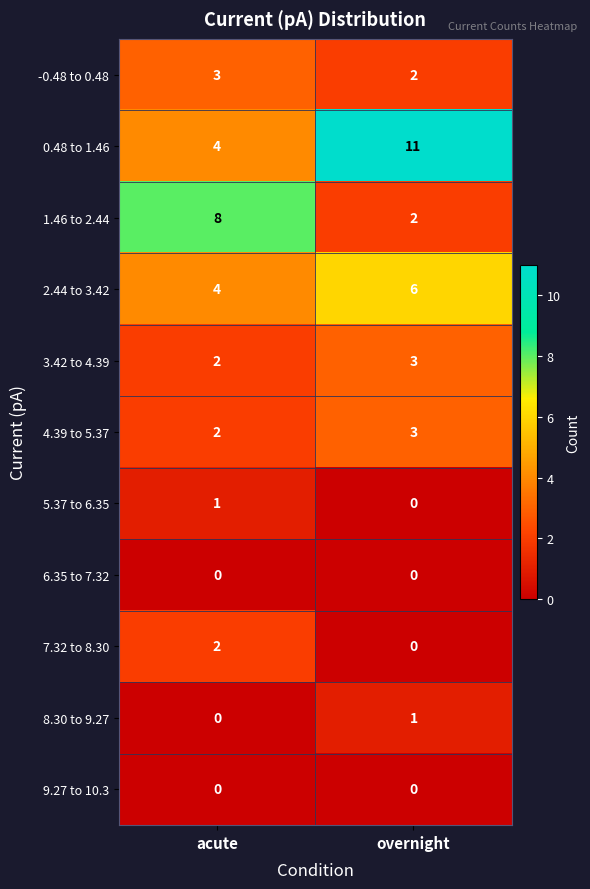

At which category does the chart reach its peak across all series?

overnight